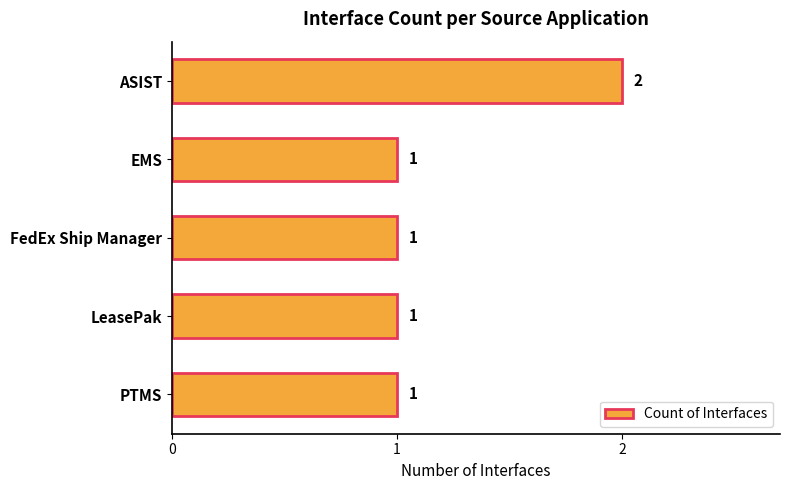

How many bars are there in total?

5